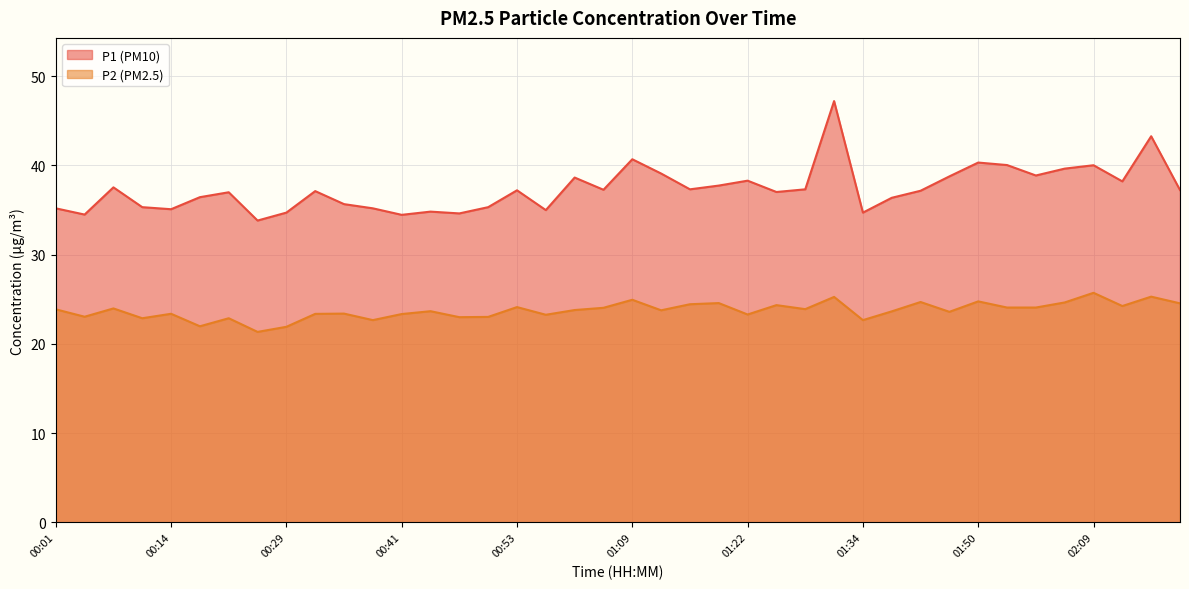

What is the maximum value shown in the chart?

47.2